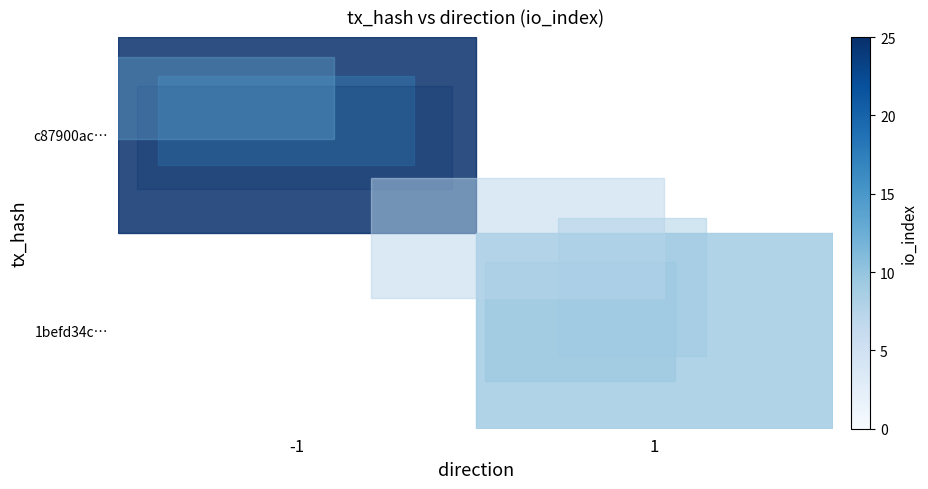

Rank the series by their maximum value, from highest to lowest.

row_0, row_1